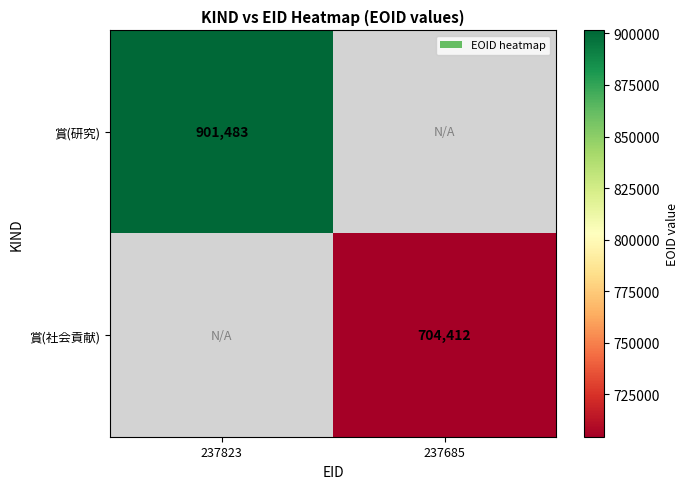

Which label corresponds to the smallest value in the chart?

237685